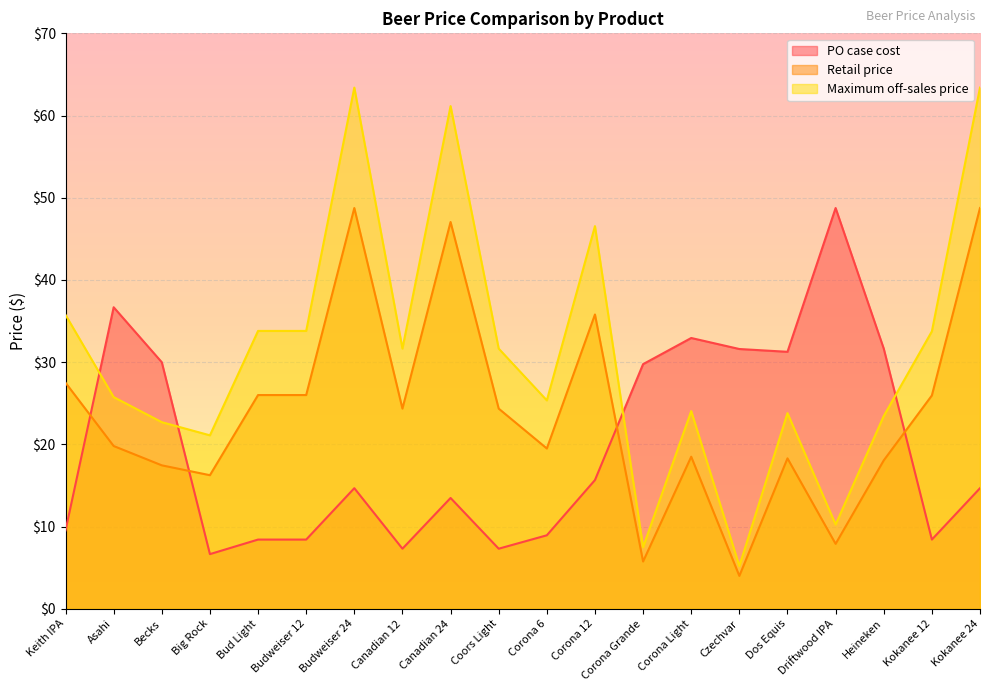

At which category is the sum across all series the highest?

Budweiser 24